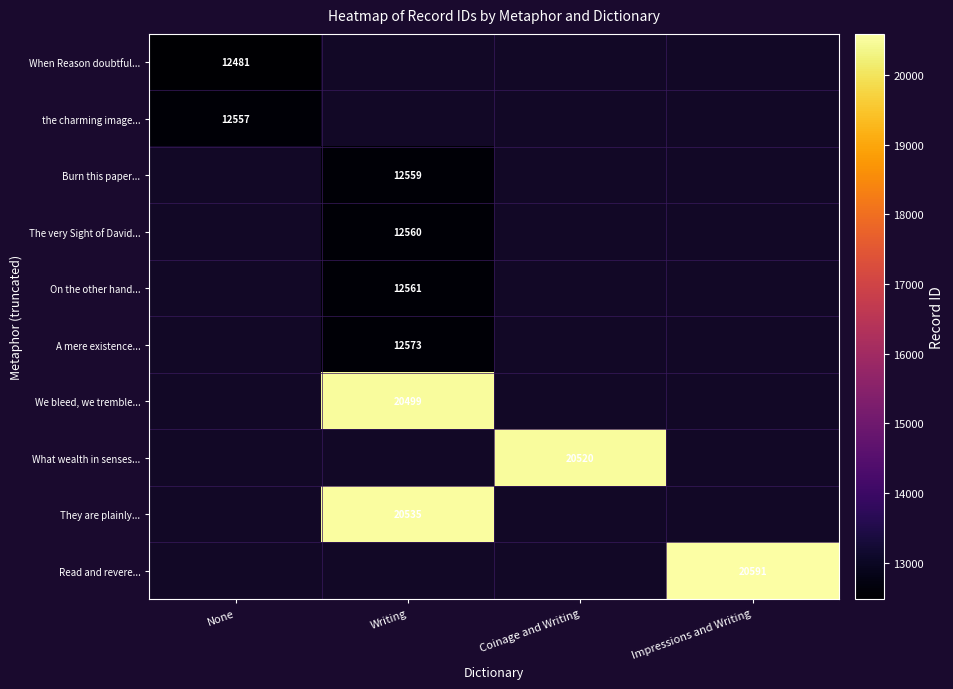

True or false: A mere existence... has a value of 17219 at Writing.

False